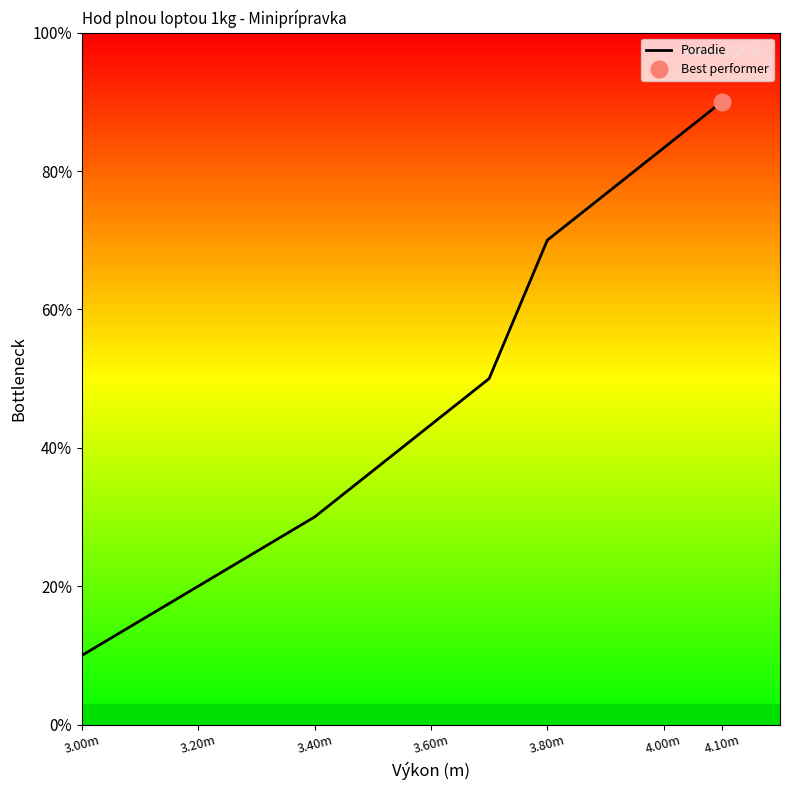

Is it true that the value at 4.10m is 1.0?

False